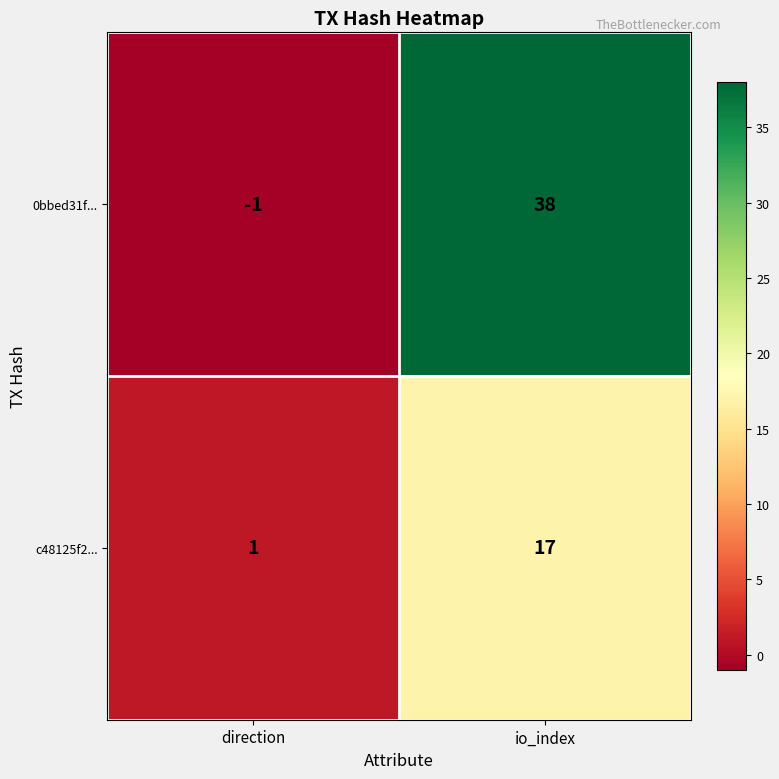

At which category does the chart reach its peak across all series?

io_index